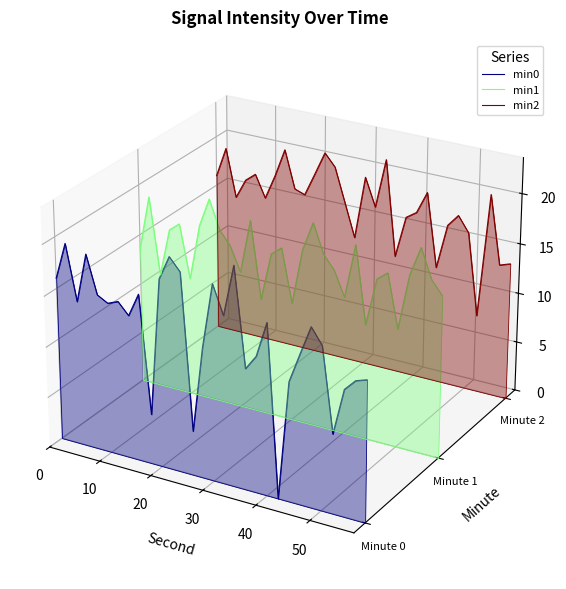

True or false: min2 has a value of 0.0 at 14.

False